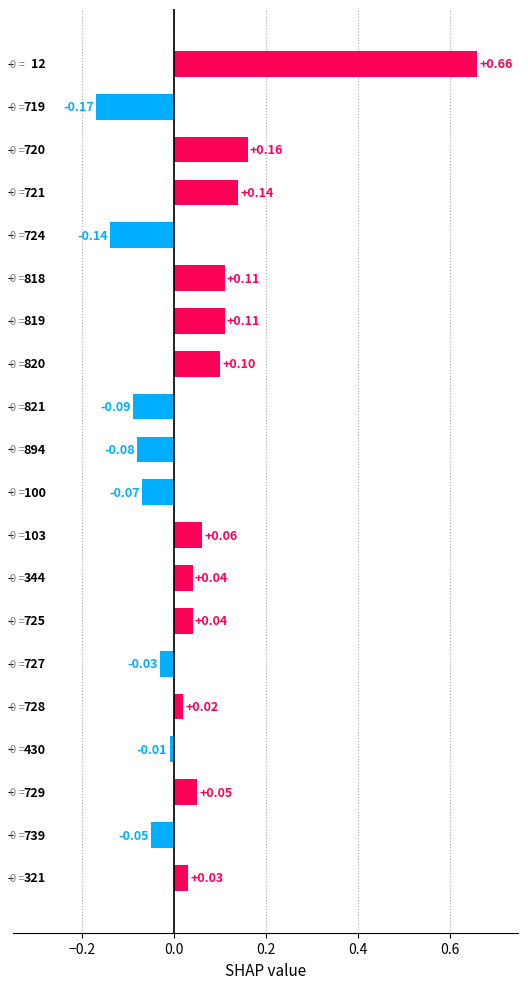

Does the chart contain stacked bars?

No